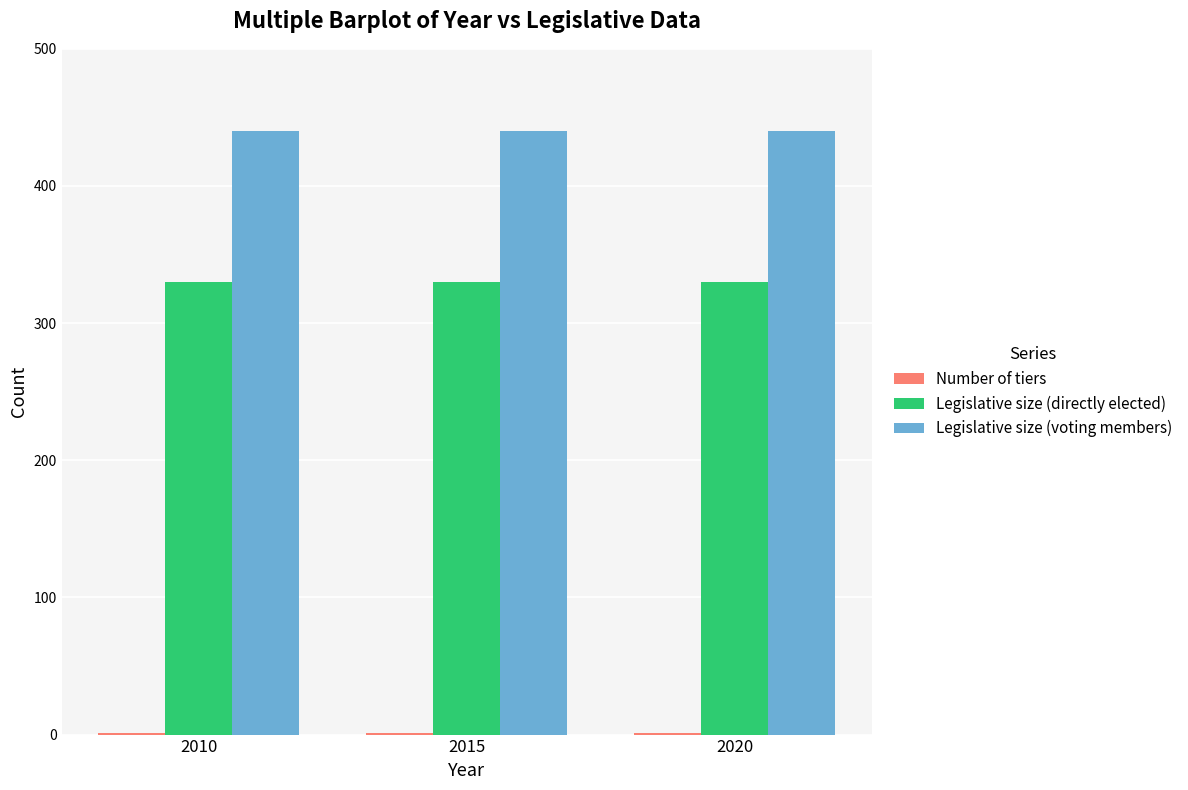

True or false: Legislative size (directly elected) has a value of 330 at 2015.

True